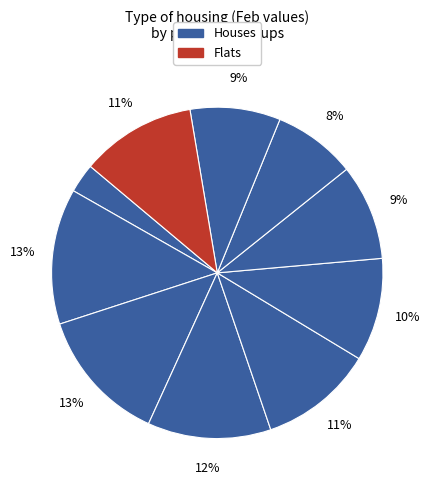

Count the number of slices in the pie.

10